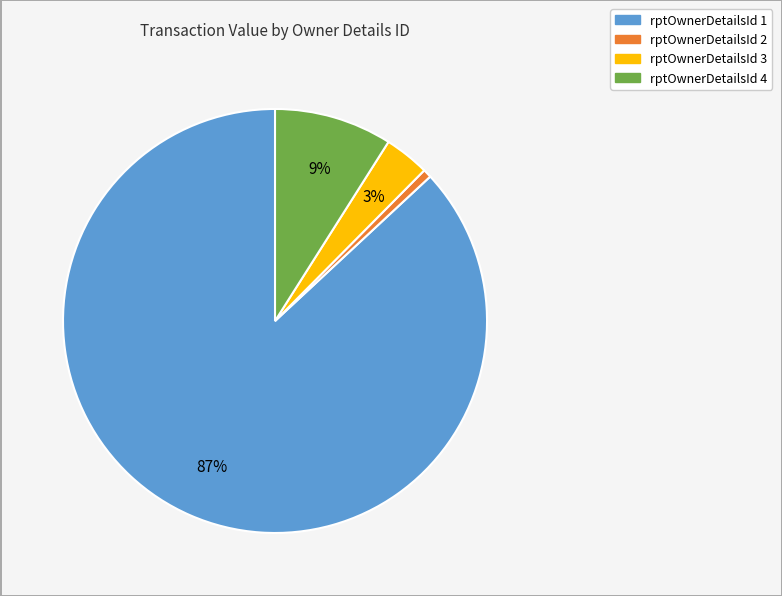

Does any single category account for the majority?

Yes